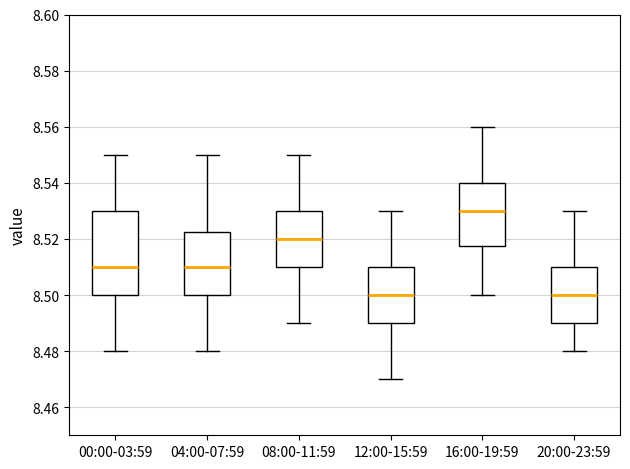

Reading left to right, read every box against the y-axis: the position of its median line, the range the box covers, and the ends of its whiskers. The values are not printed on the chart, so give them approximately, as read against the axis.

00:00-03:59: median 8.510, box 8.500 to 8.530, whiskers 8.480 to 8.550
04:00-07:59: median 8.510, box 8.500 to 8.522, whiskers 8.480 to 8.550
08:00-11:59: median 8.520, box 8.510 to 8.530, whiskers 8.490 to 8.550
12:00-15:59: median 8.500, box 8.490 to 8.510, whiskers 8.470 to 8.530
16:00-19:59: median 8.530, box 8.518 to 8.540, whiskers 8.500 to 8.560
20:00-23:59: median 8.500, box 8.490 to 8.510, whiskers 8.480 to 8.530